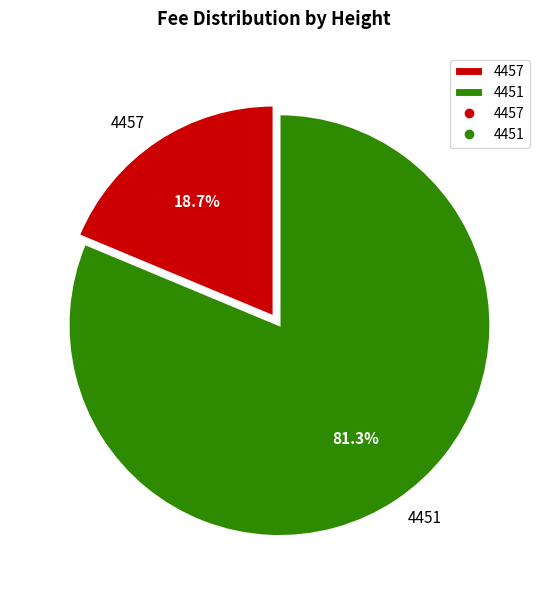

Is it true that 4451 is 81% of the pie?

True